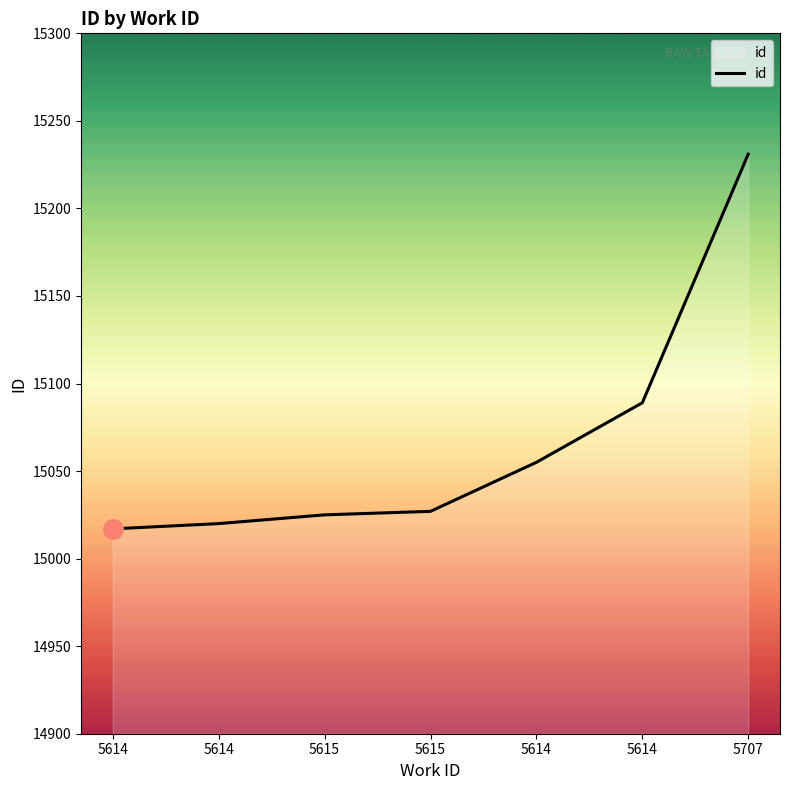

List the labels in order of value, smallest first.

5614, 5614, 5615, 5615, 5614, 5614, 5707